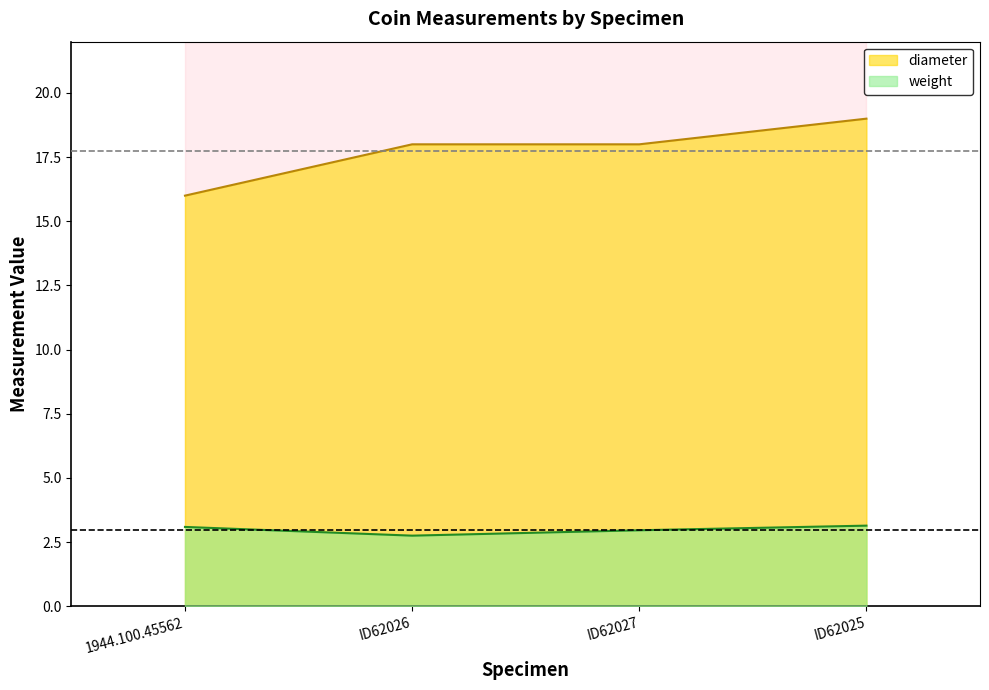

How many lines are shown in the chart?

2